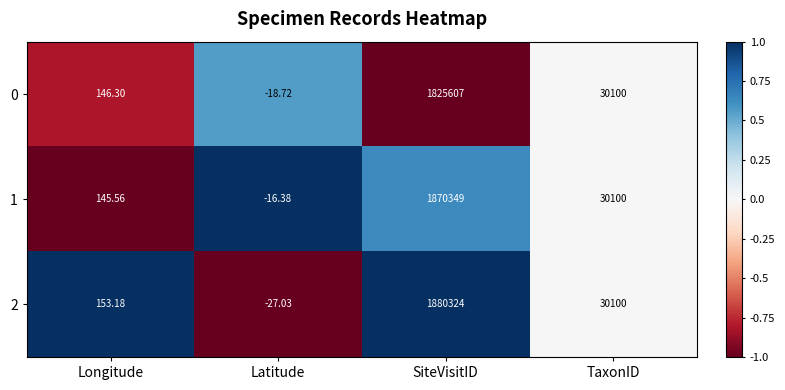

What is the total value across all series at Latitude?

-62.1